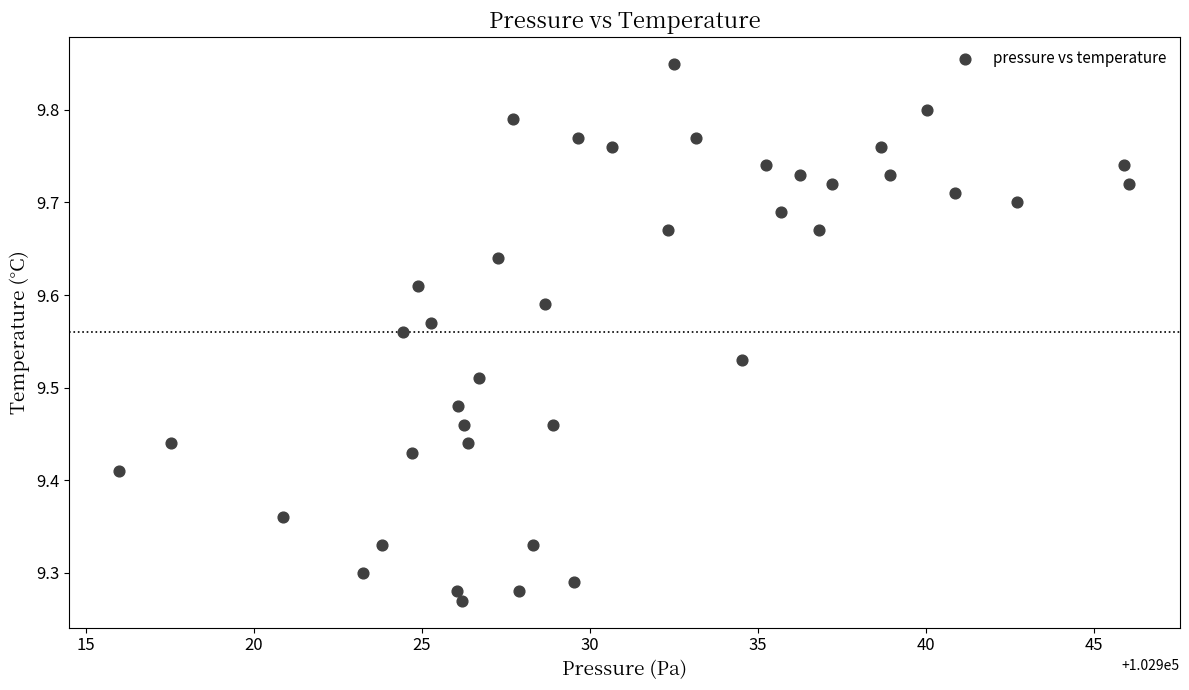

What is the range of Y values (max minus min)?

0.6